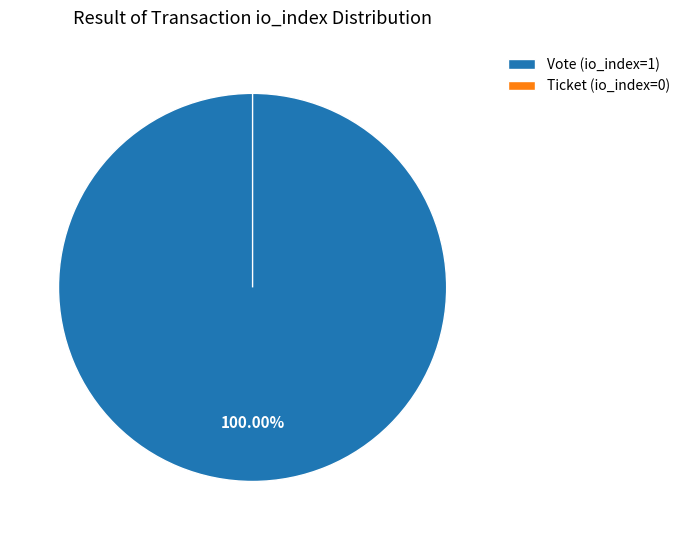

Does Vote represent more than half of the total?

Yes